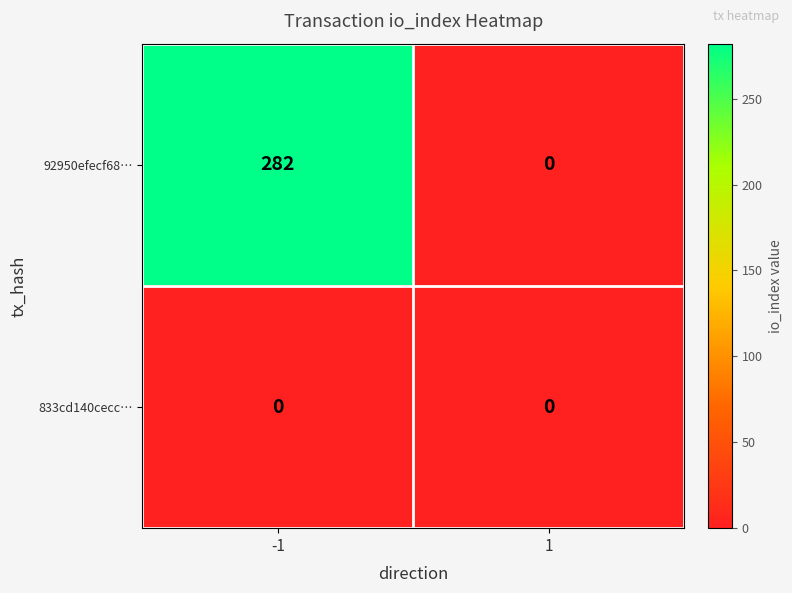

List the series in order of their peak value, highest first.

92950efecf68…, 833cd140cecc…